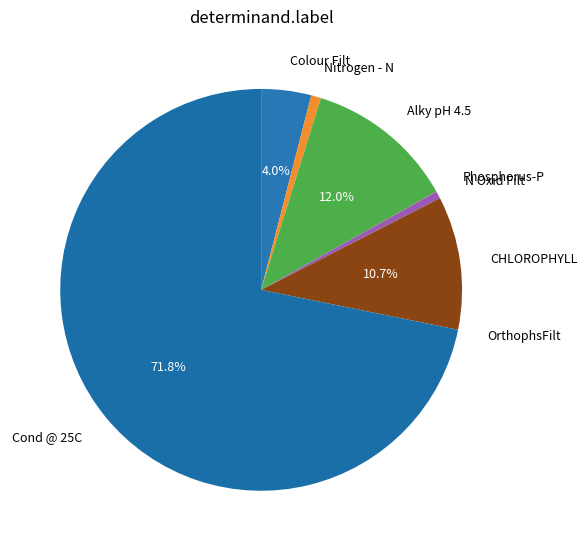

Which has a higher value, CHLOROPHYLL or N Oxid Filt?

CHLOROPHYLL